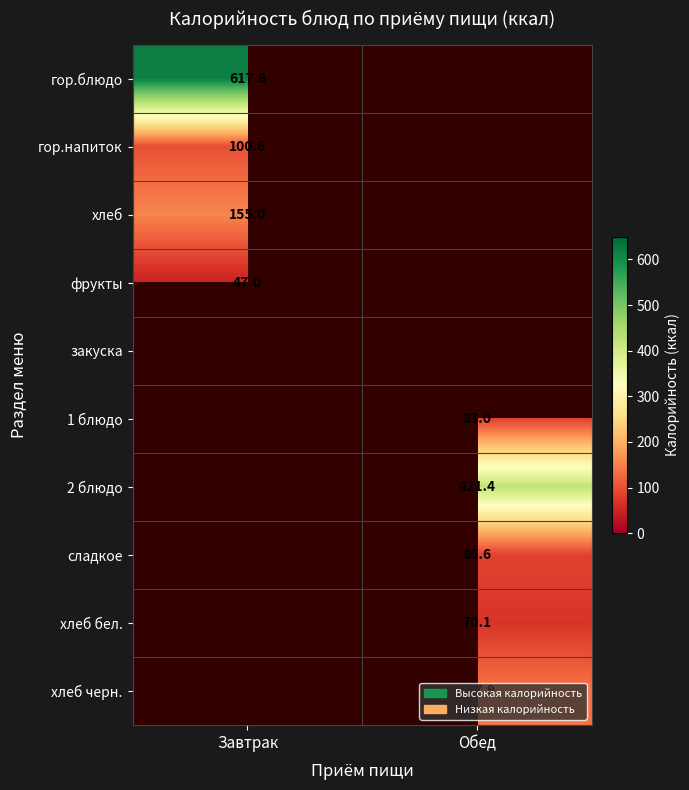

The value of хлеб черн. at Обед is 137.9. True or false?

True